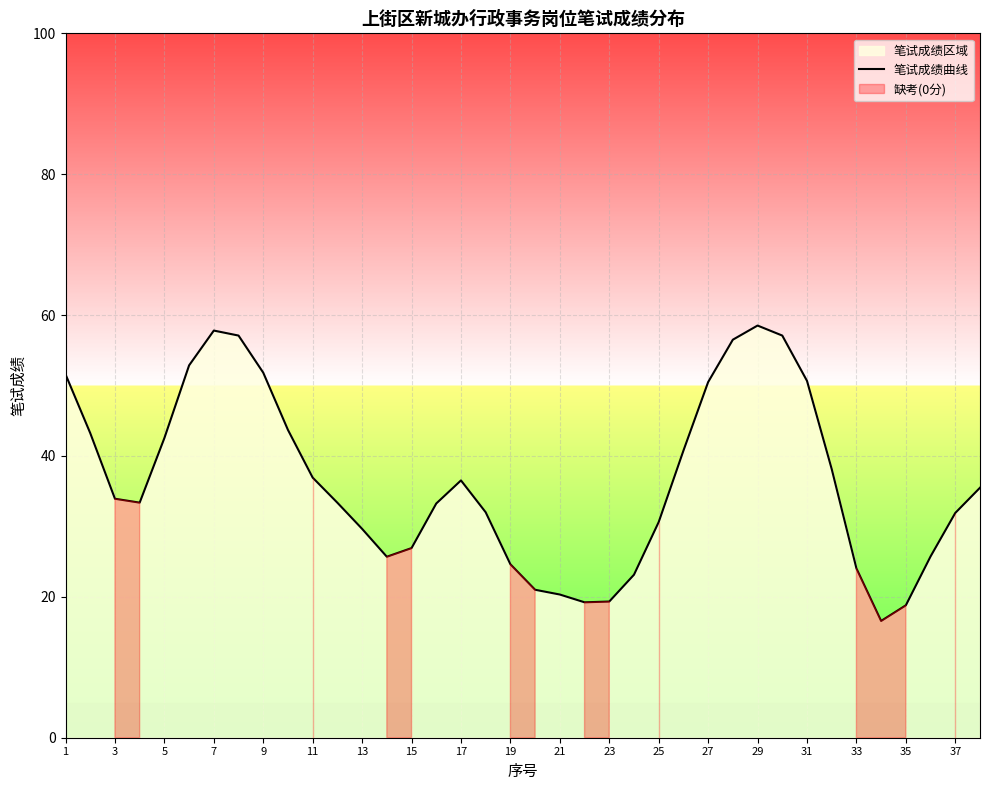

What is the minimum value shown in the chart?

16.6